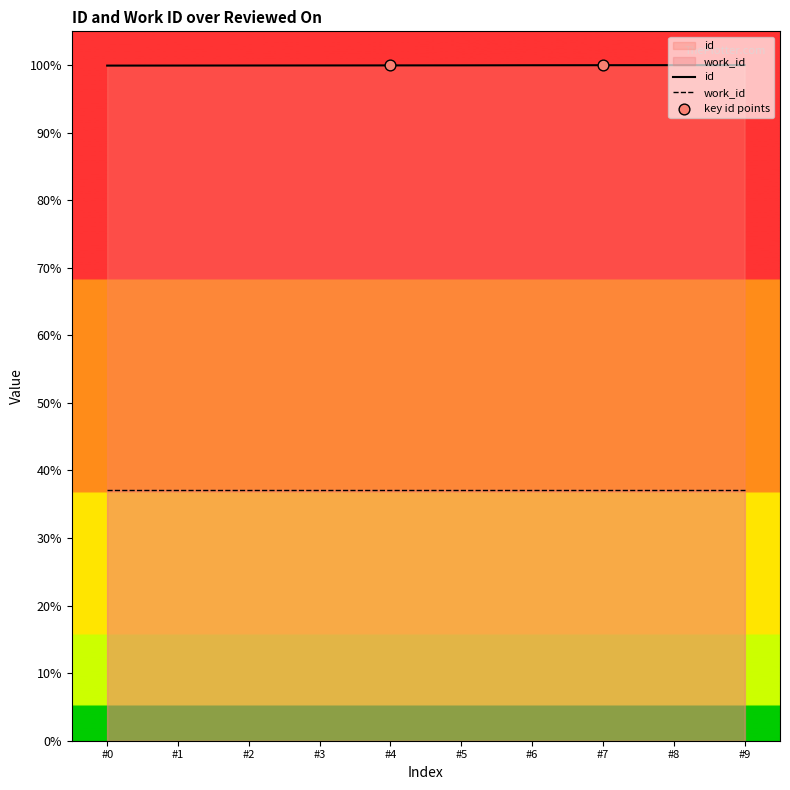

What is the spread (max minus min) of values at #6?

62.9